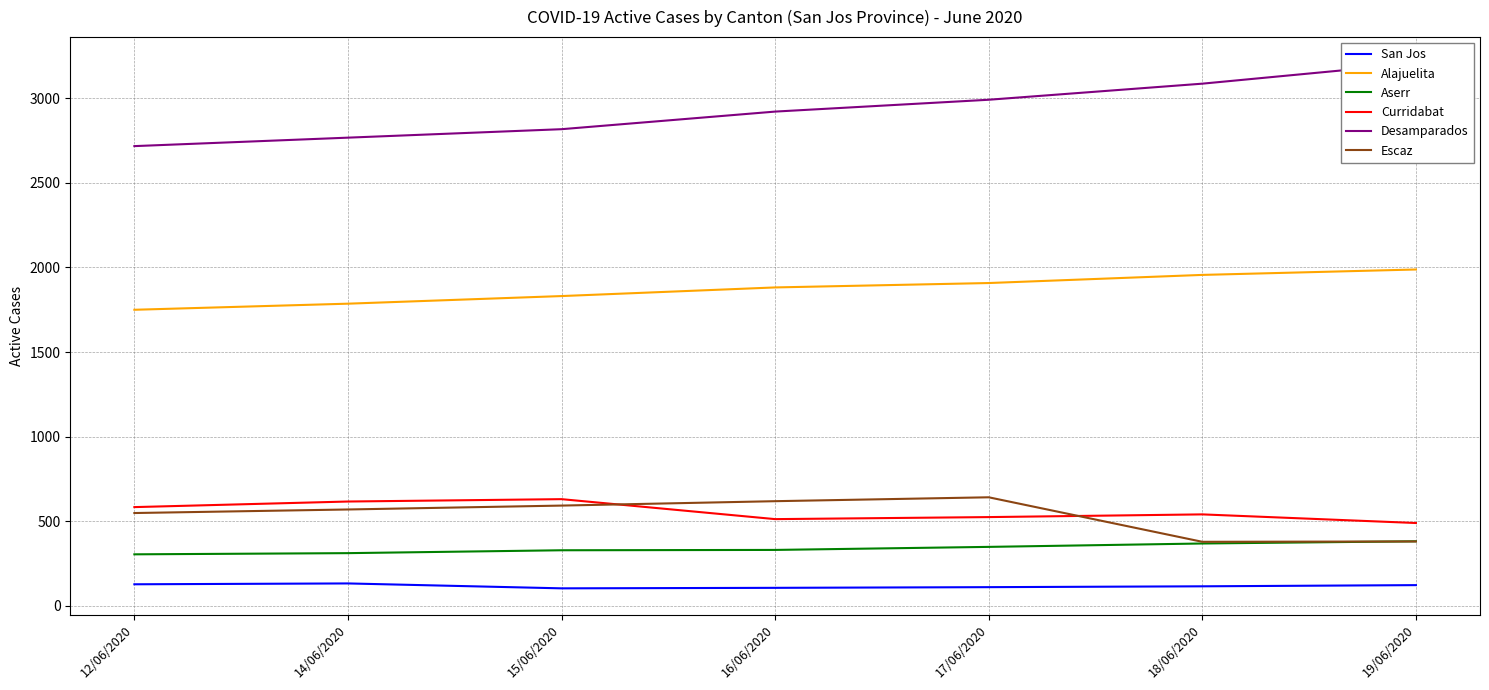

Which series has the largest range (max minus min)?

Desamparados